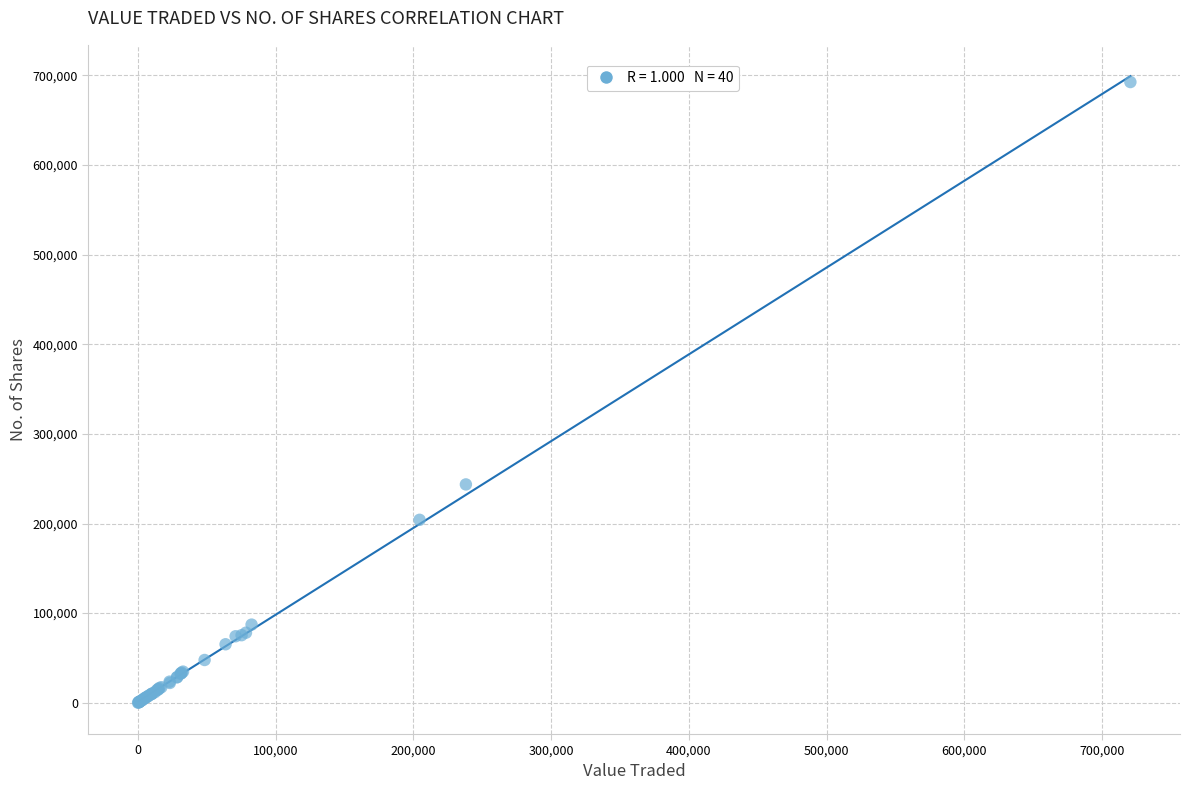

What Y value in the scatter plot is closest to 346340?

243612